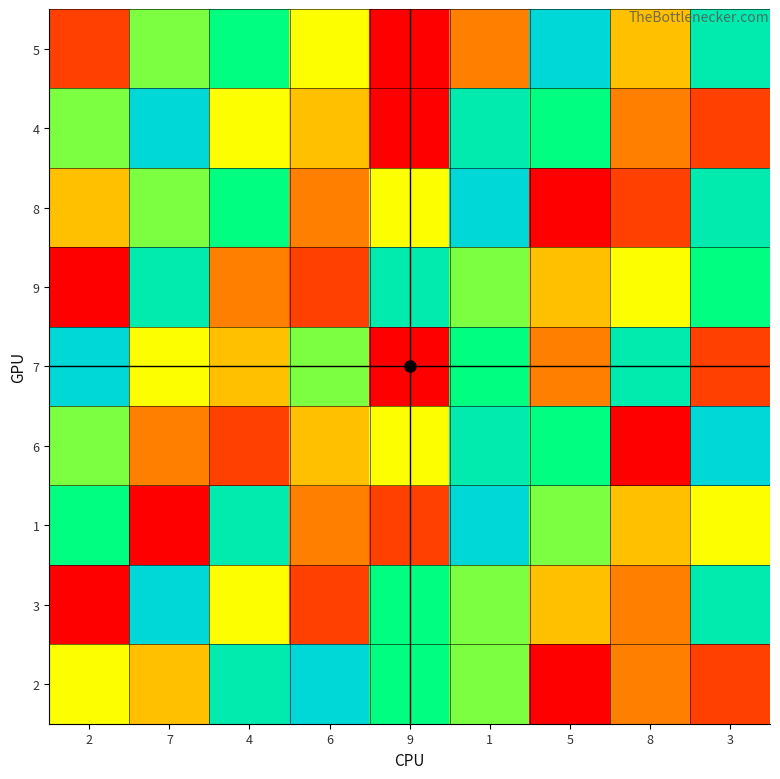

Which label corresponds to the largest value in the chart?

5